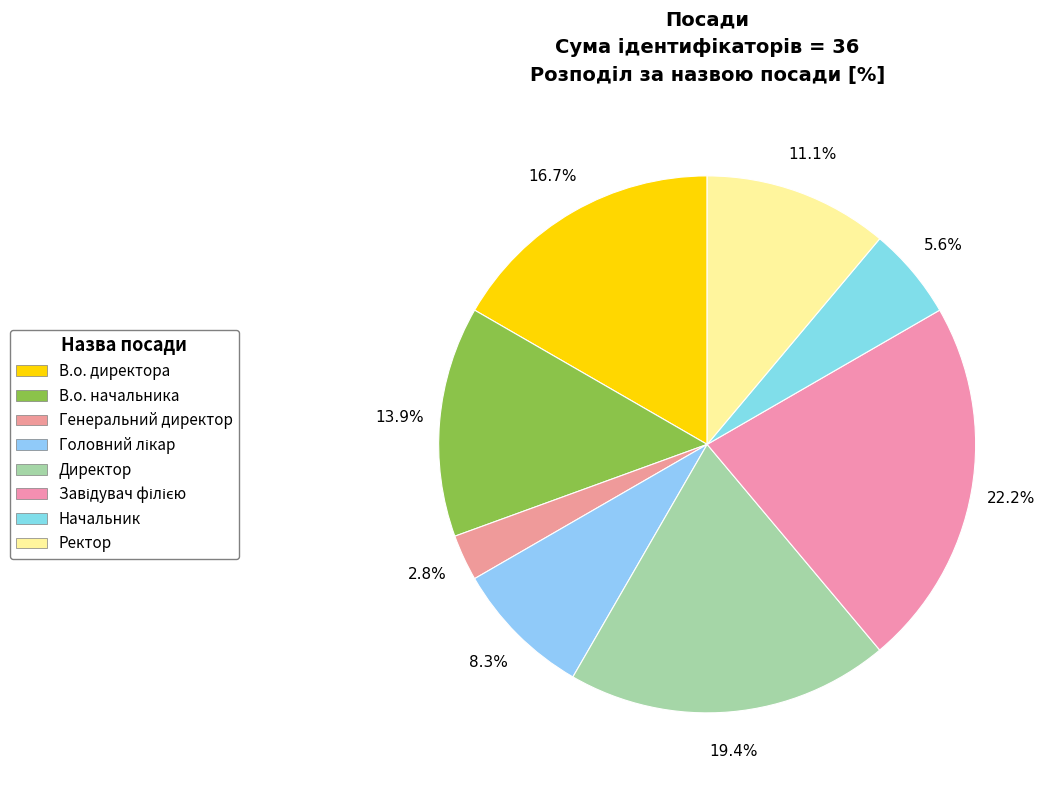

Count the number of slices in the pie.

8